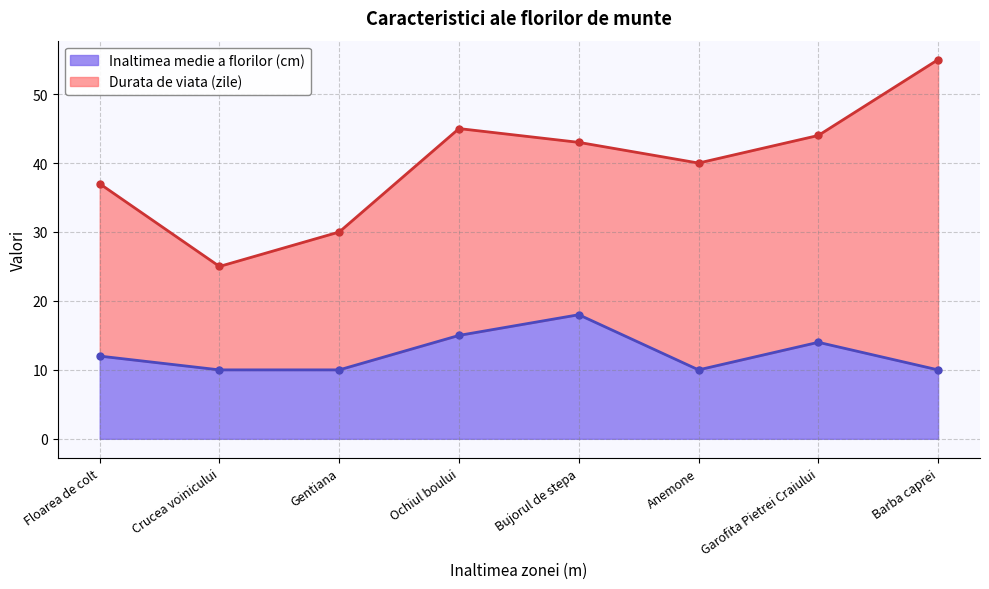

Rank the series by their maximum value, from lowest to highest.

Inaltimea medie a florilor (cm), Durata de viata (zile)